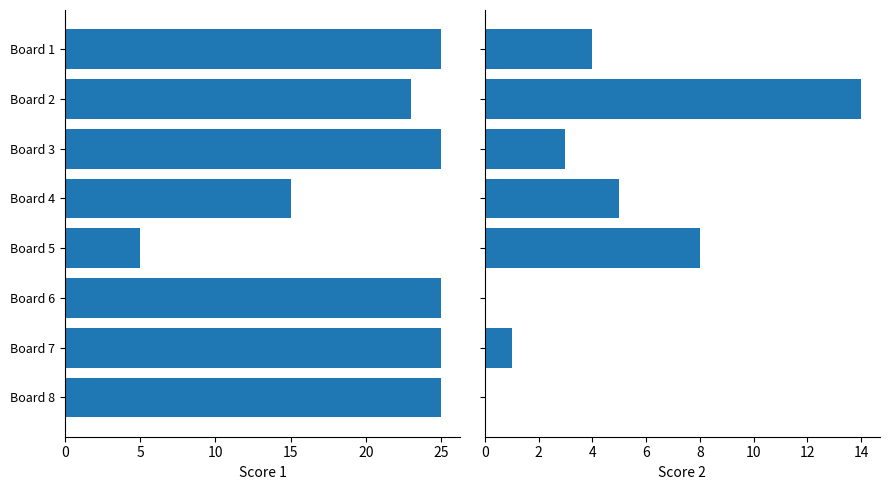

Between Board 2 and Board 5, which series saw the biggest shift?

Score 1